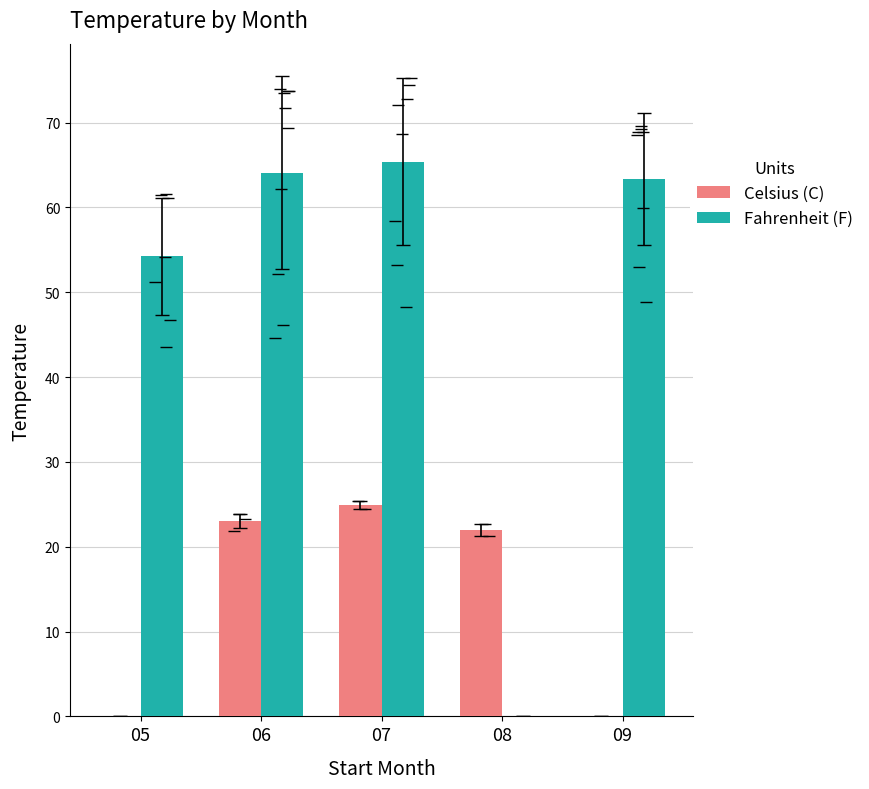

Reading left to right, extract all data points from this chart.

Celsius (C): 05=0.0	06=23.0	07=24.9	08=22.0	09=0.0
Fahrenheit (F): 05=54.2	06=64.1	07=65.4	08=0.0	09=63.4